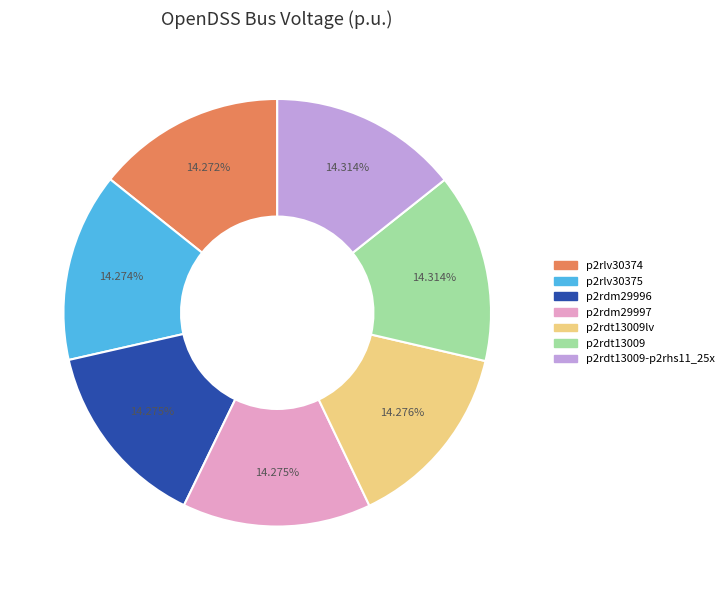

Combined, do p2rlv30375 and p2rdm29996 account for over 50%?

No